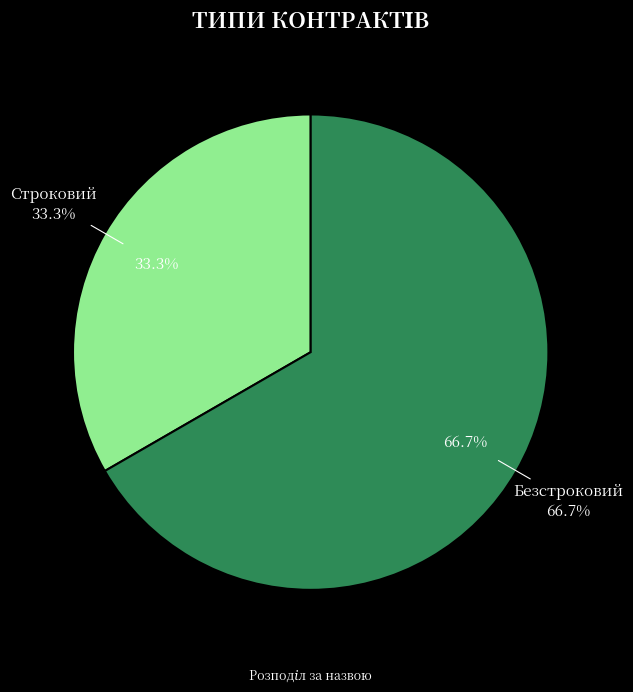

Count the number of slices in the pie.

2